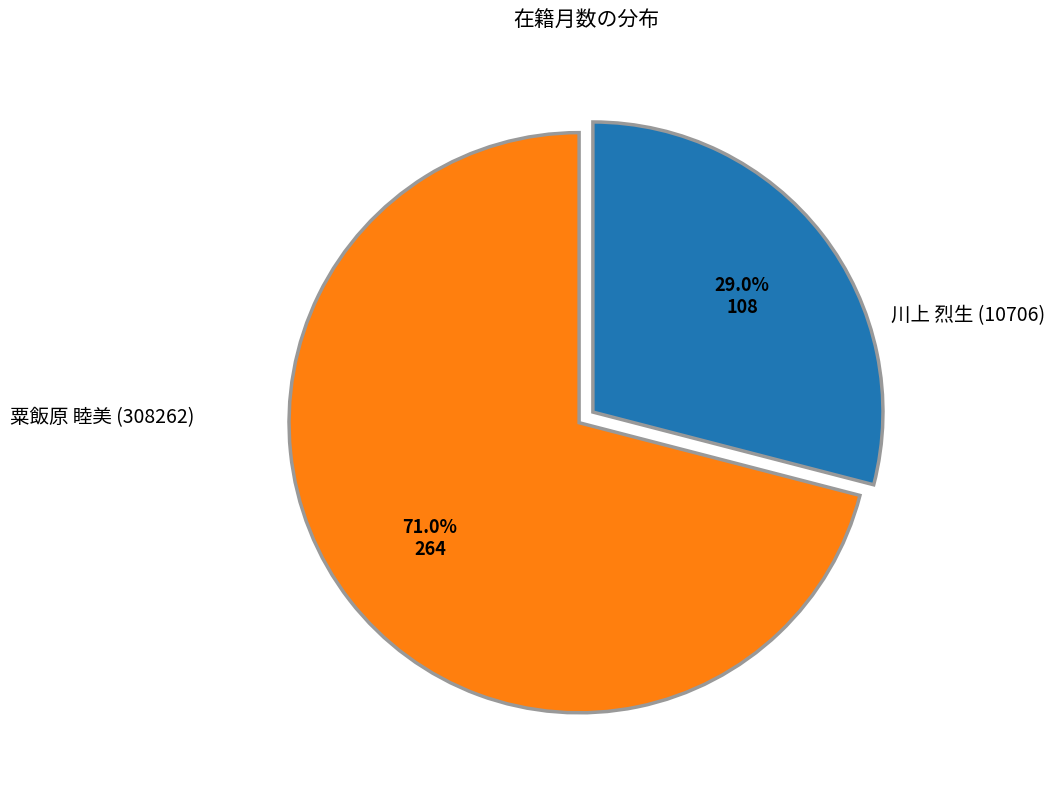

How many slices are in this pie chart?

2